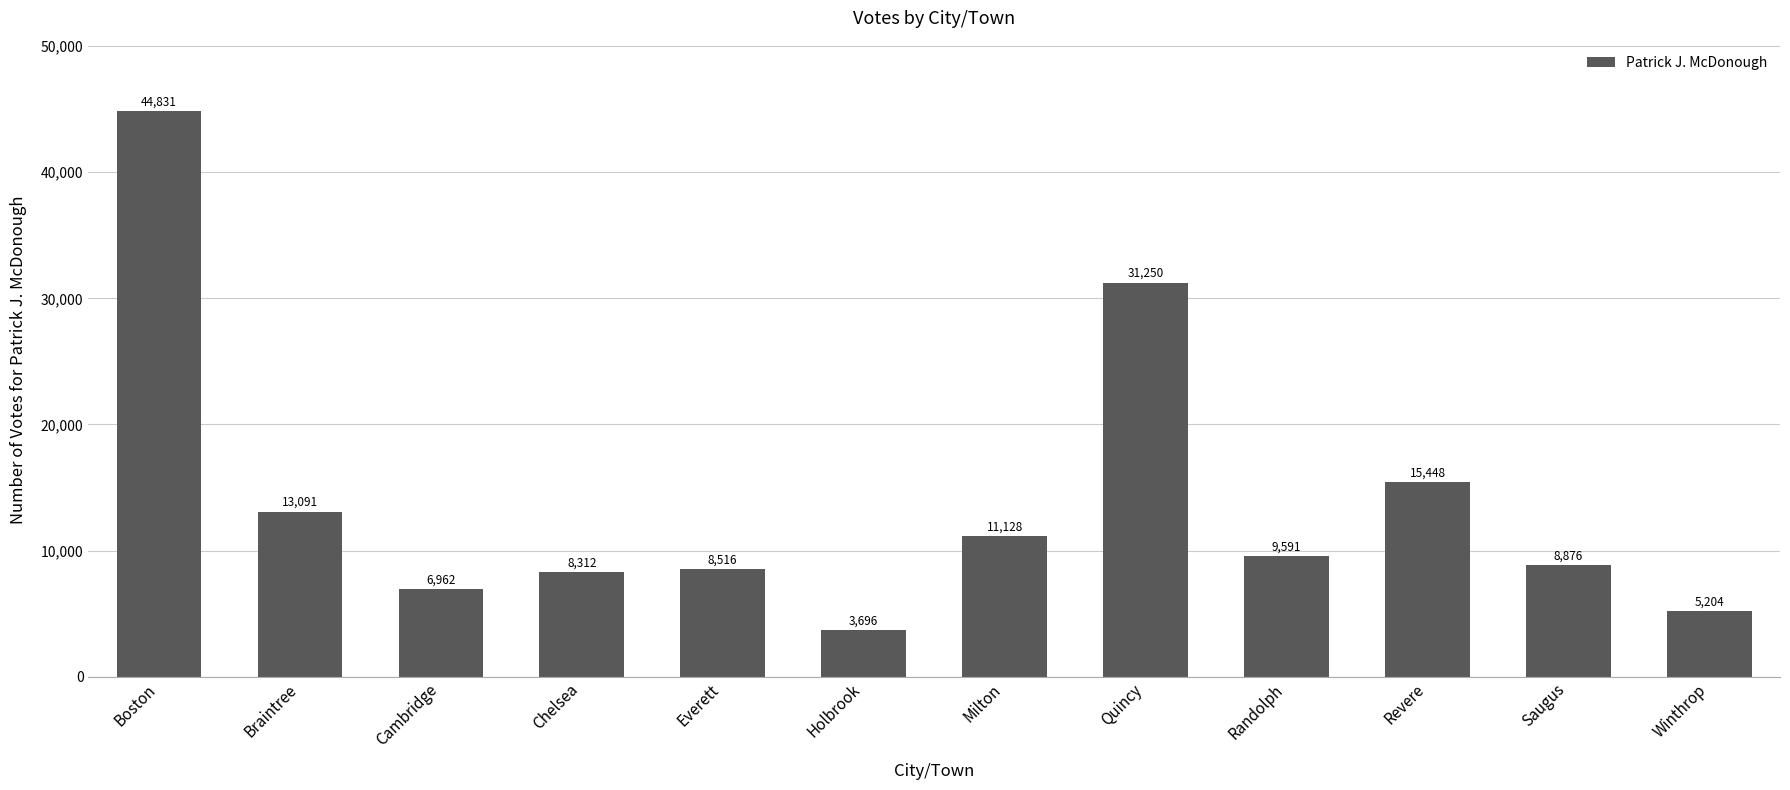

List the labels in order of value, largest first.

Boston, Quincy, Revere, Braintree, Milton, Randolph, Saugus, Everett, Chelsea, Cambridge, Winthrop, Holbrook